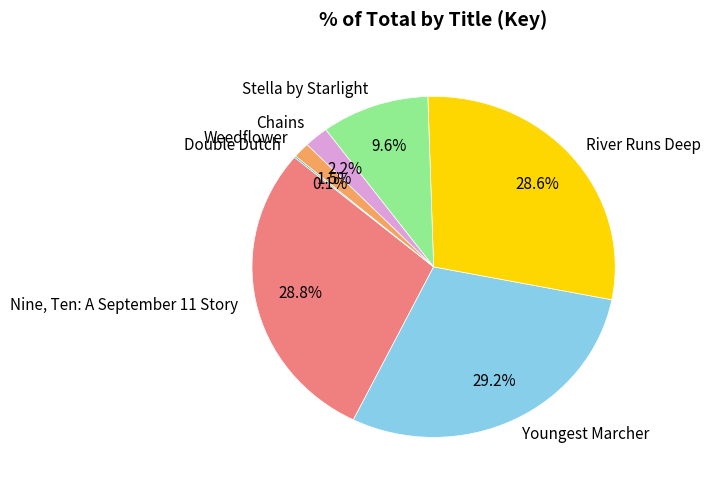

Does Weedflower account for over 50% of the chart?

No